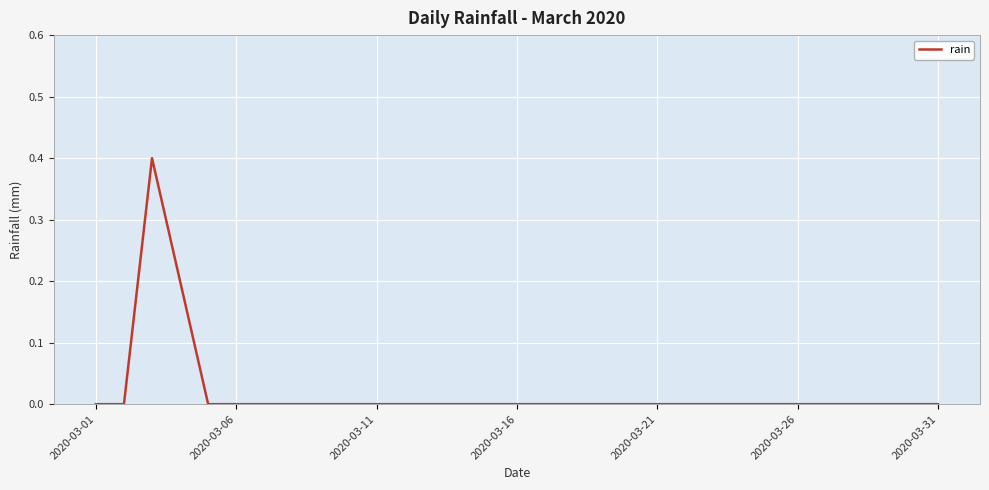

Is this an area chart (filled region under the line)?

No